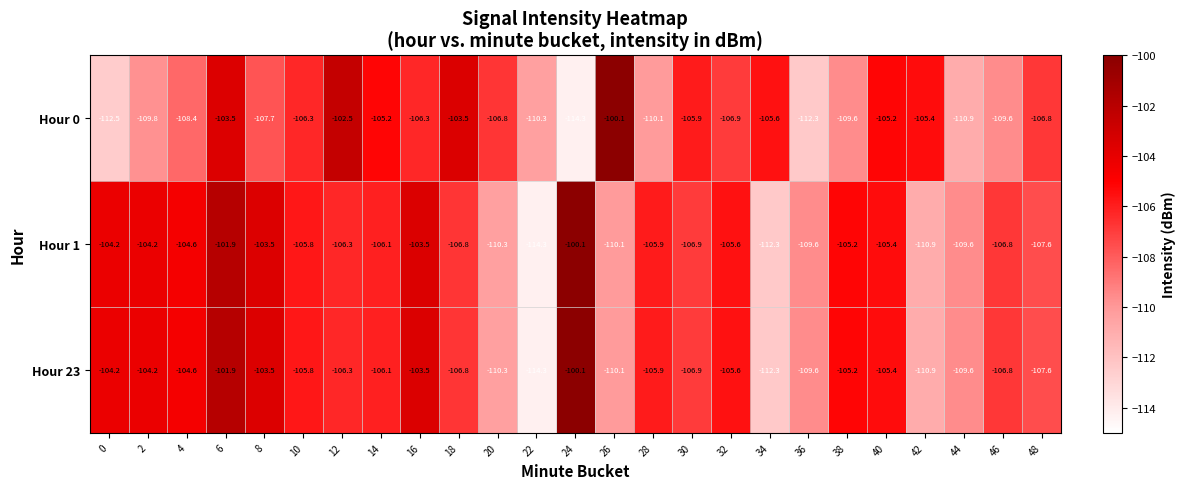

What is the maximum value for Hour 0?

-100.1